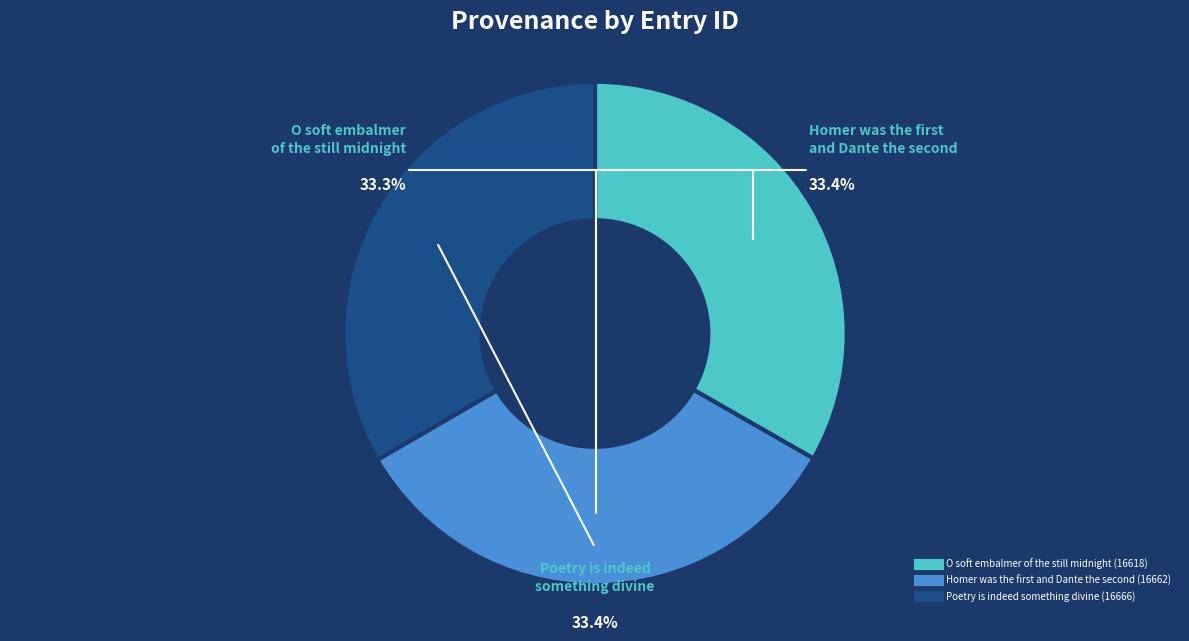

Do O soft embalmer of the still midnight and Poetry is indeed something divine together represent more than half of the pie?

Yes